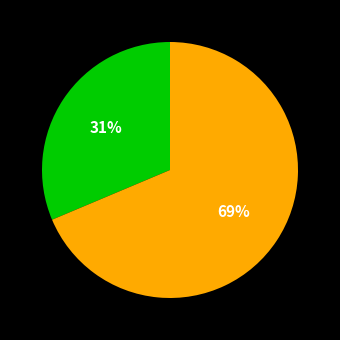

Is there a majority slice in this chart?

Yes